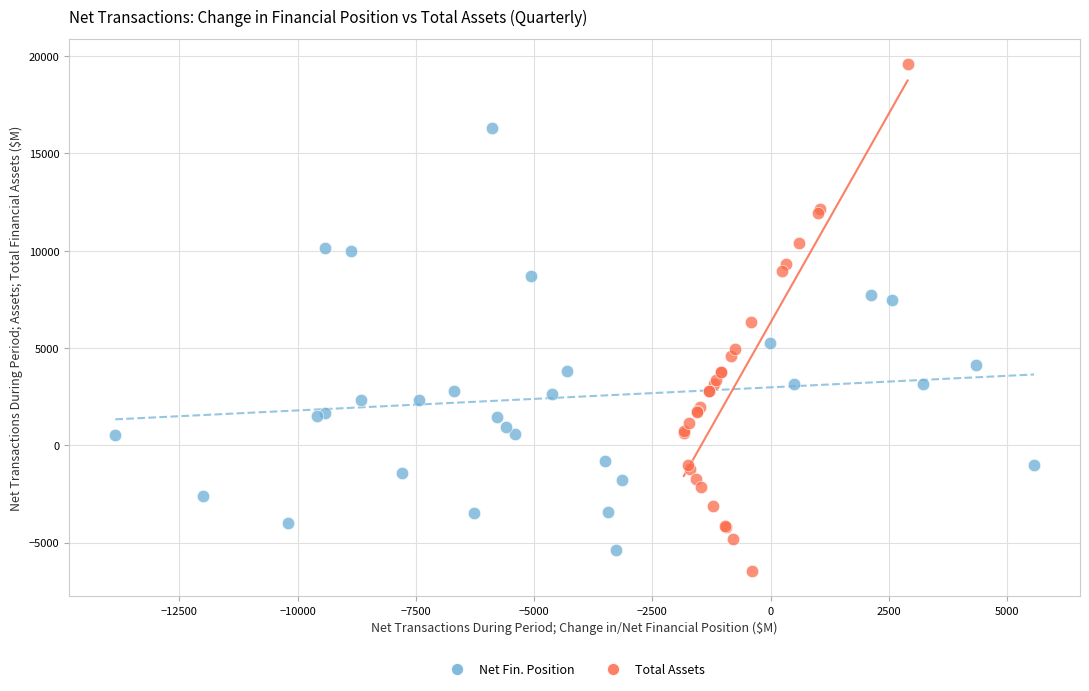

What are all the series names shown in the legend?

Net Fin. Position, Total Assets